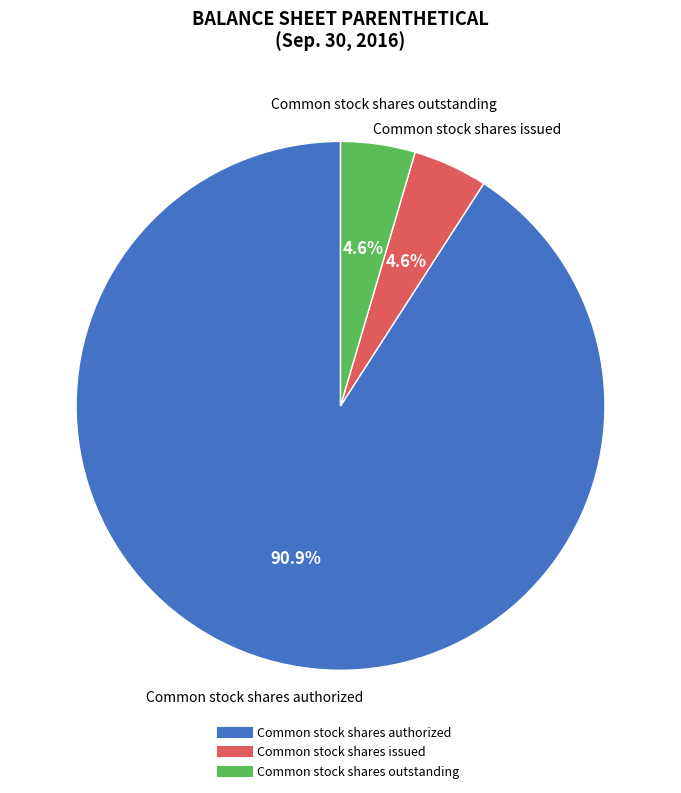

Does any single category account for the majority?

Yes